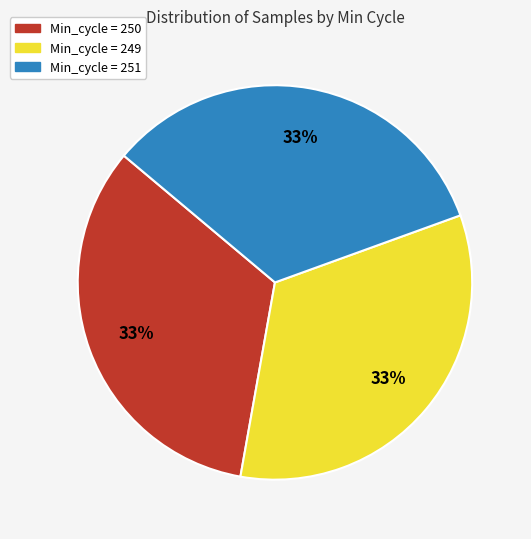

Does any single category account for the majority?

No